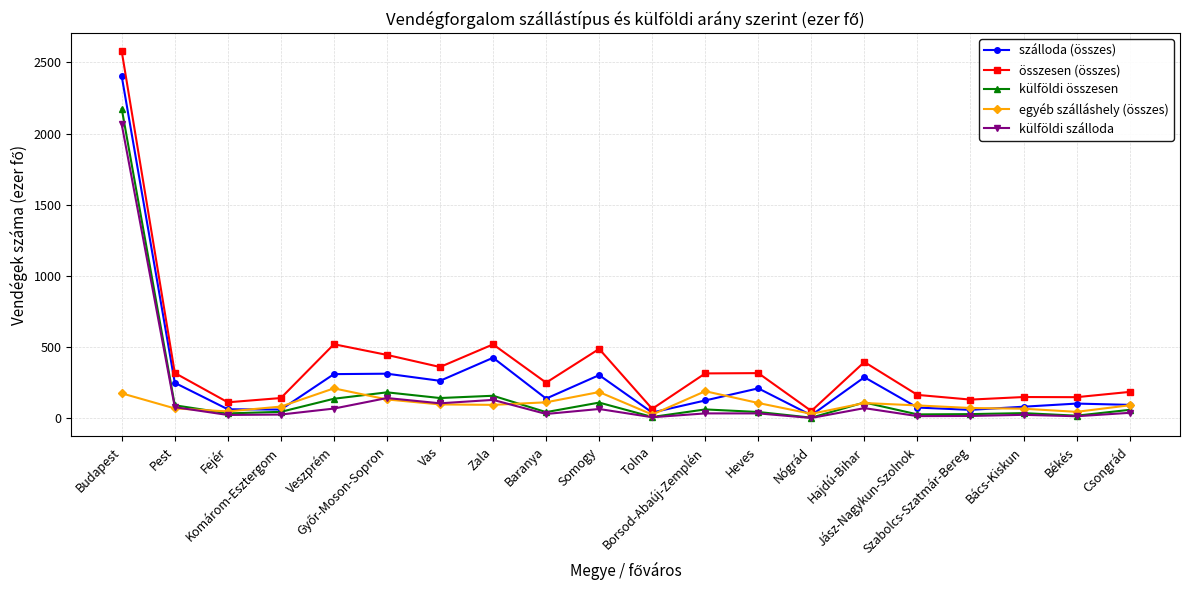

At which category is the sum across all series the highest?

Budapest